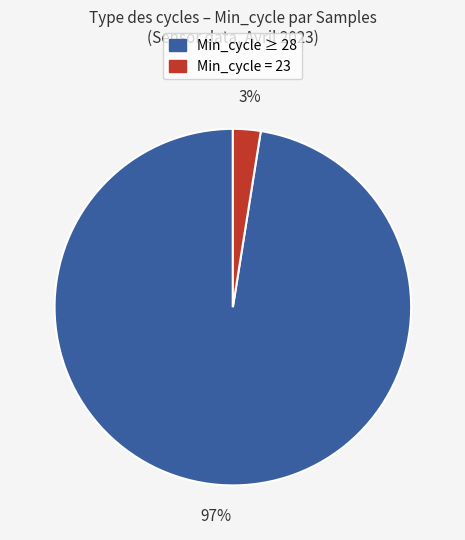

Between Min_cycle ≥ 28 and Min_cycle = 23, which is larger?

Min_cycle ≥ 28